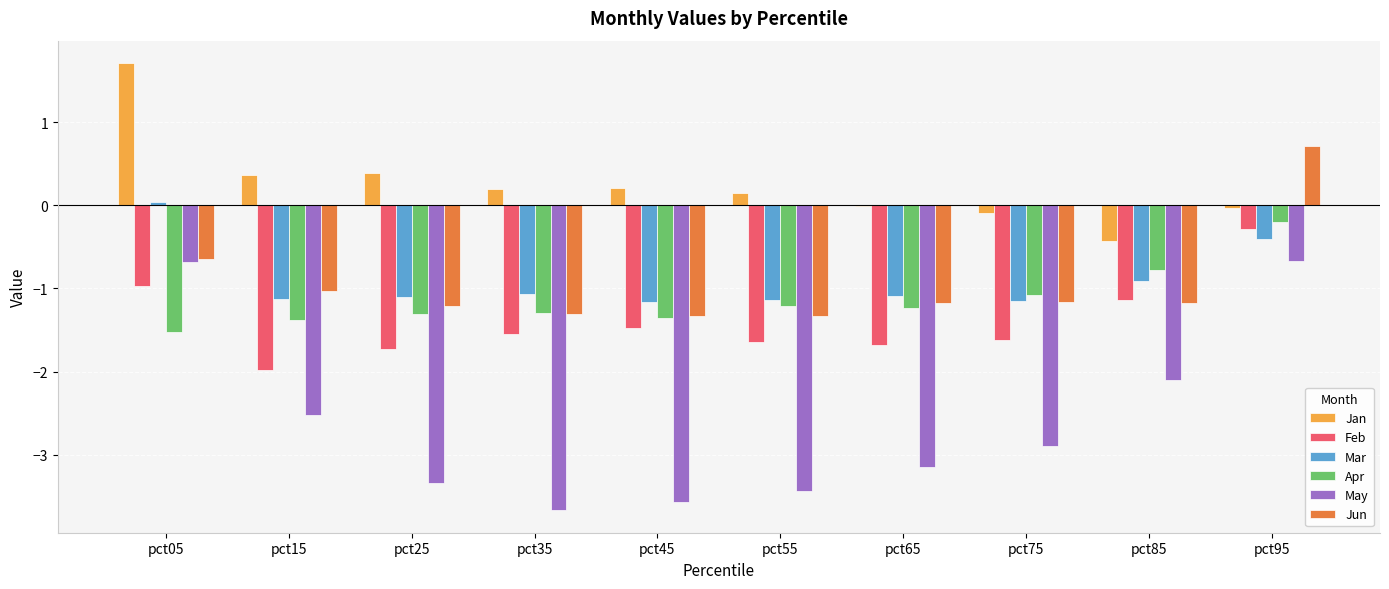

The value of Feb at pct95 is -0.3. True or false?

True